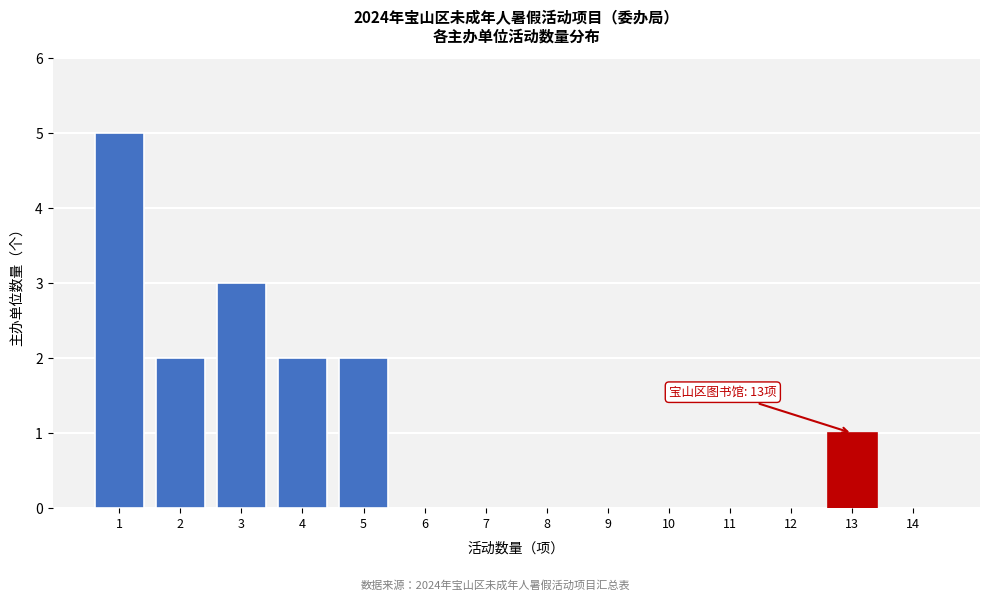

Reading left to right, extract all data points from this chart.

1=5	2=2	3=3	4=2	5=2	6=0	7=0	8=0	9=0	10=0	11=0	12=0	13=1	14=0